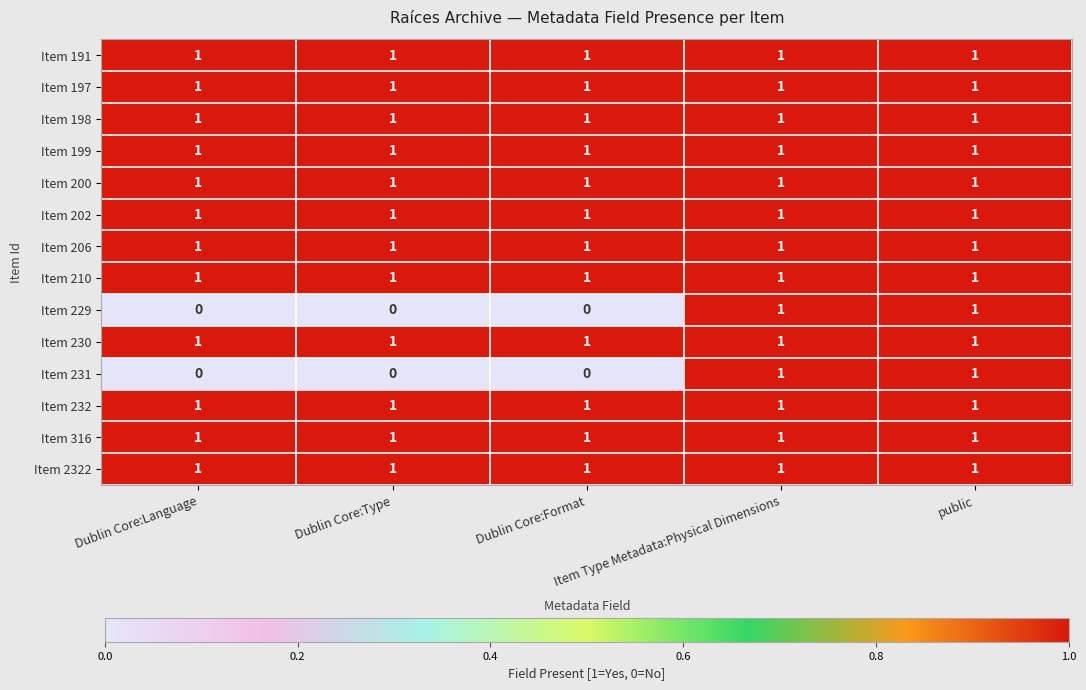

What is the sum of all Item 199 values?

5